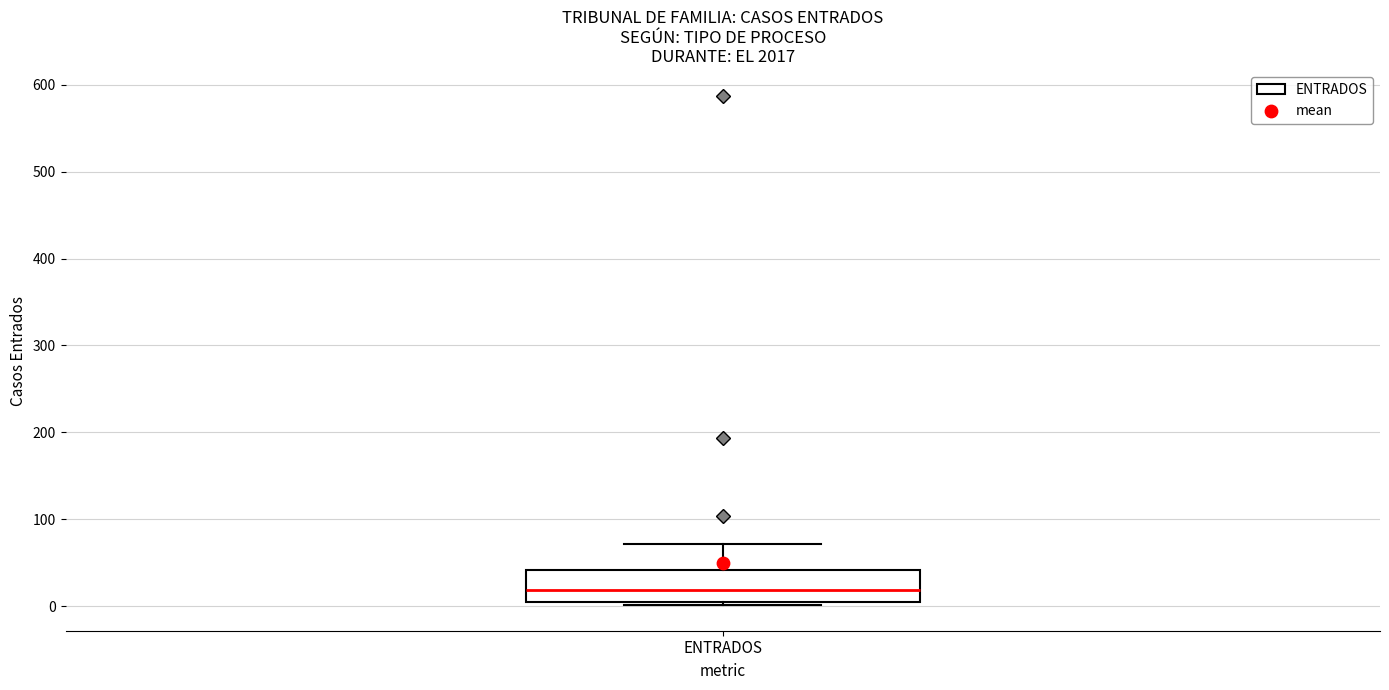

Transcribe this box plot: give where the median line is, the range the box spans, and where the two whiskers end, as read against the y-axis. The values are not printed on the chart, so give them approximately, as read against the axis.

median 20, box 10 to 40, whiskers 0 to 70